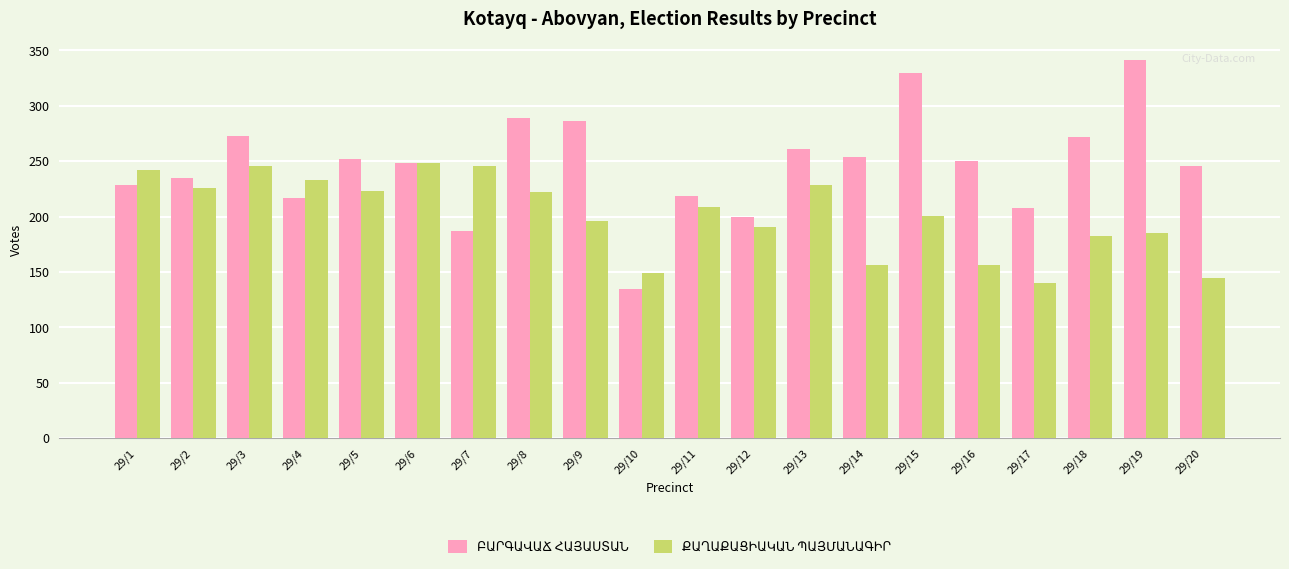

What is the spread (max minus min) of values at 29/10?

14